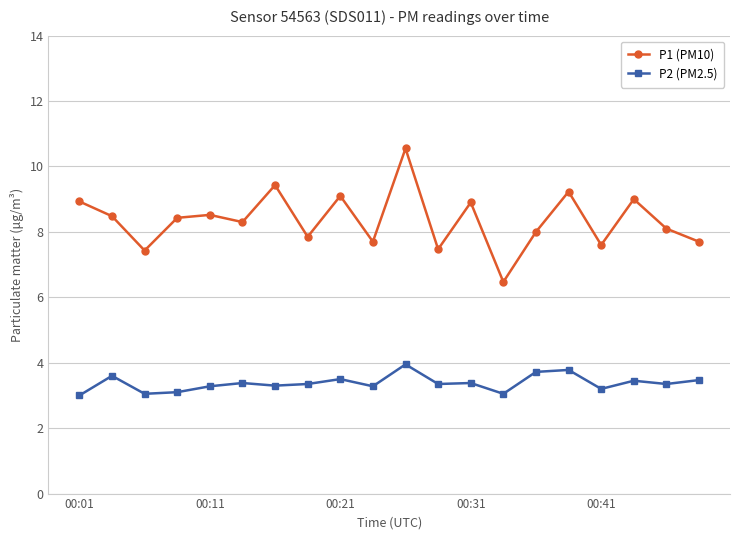

At how many categories does at least one series exceed 4?

20